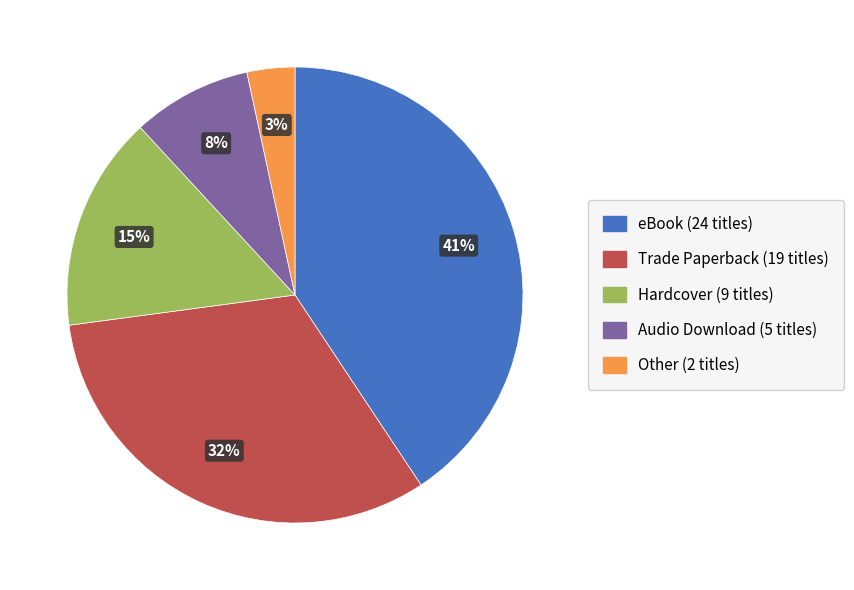

To the nearest percent, what is the difference between the Other and Hardcover slice percentages?

12%